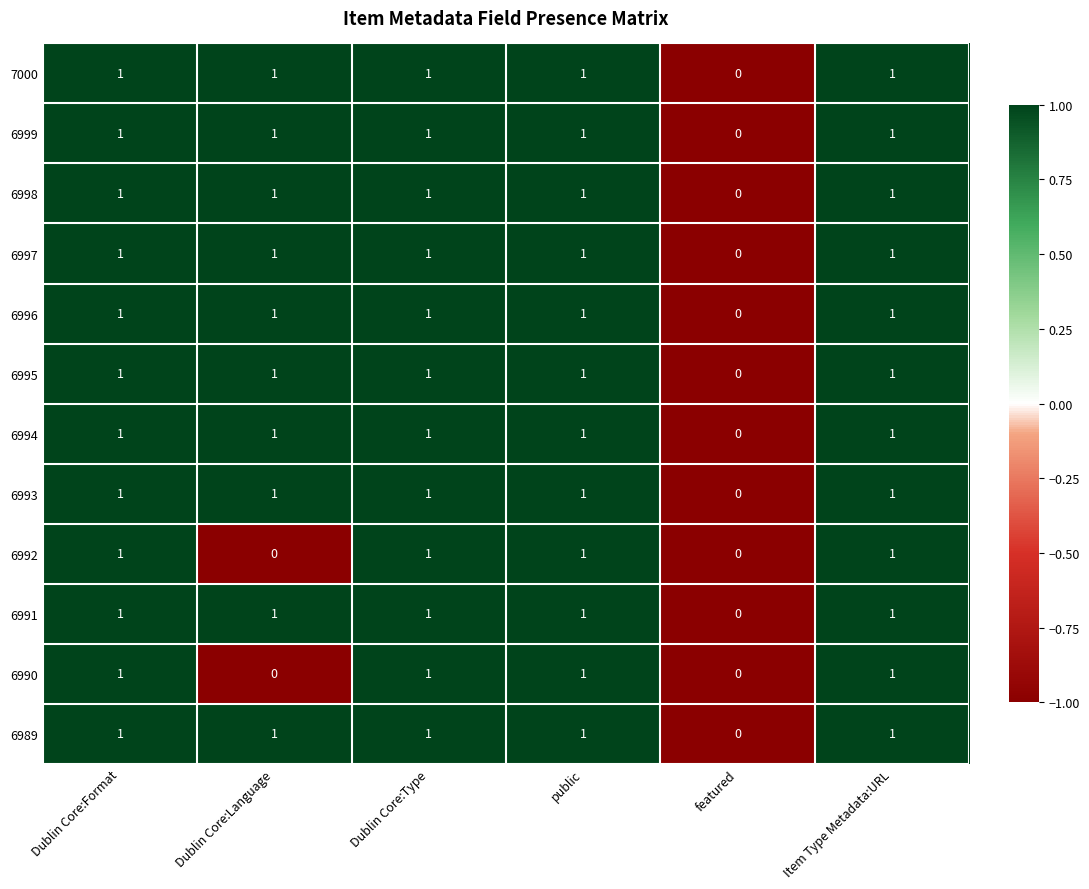

True or false: 6993 has a value of 2 at public.

False